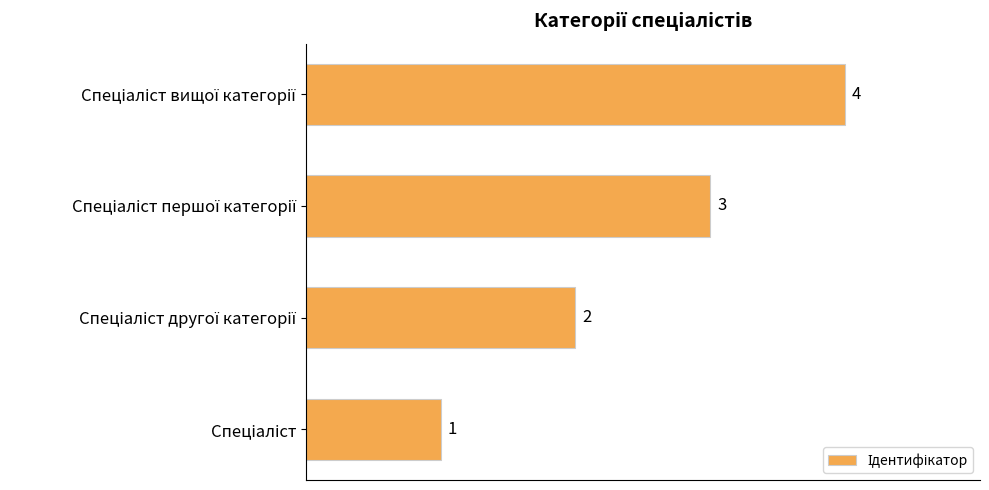

What is the greatest value displayed?

4